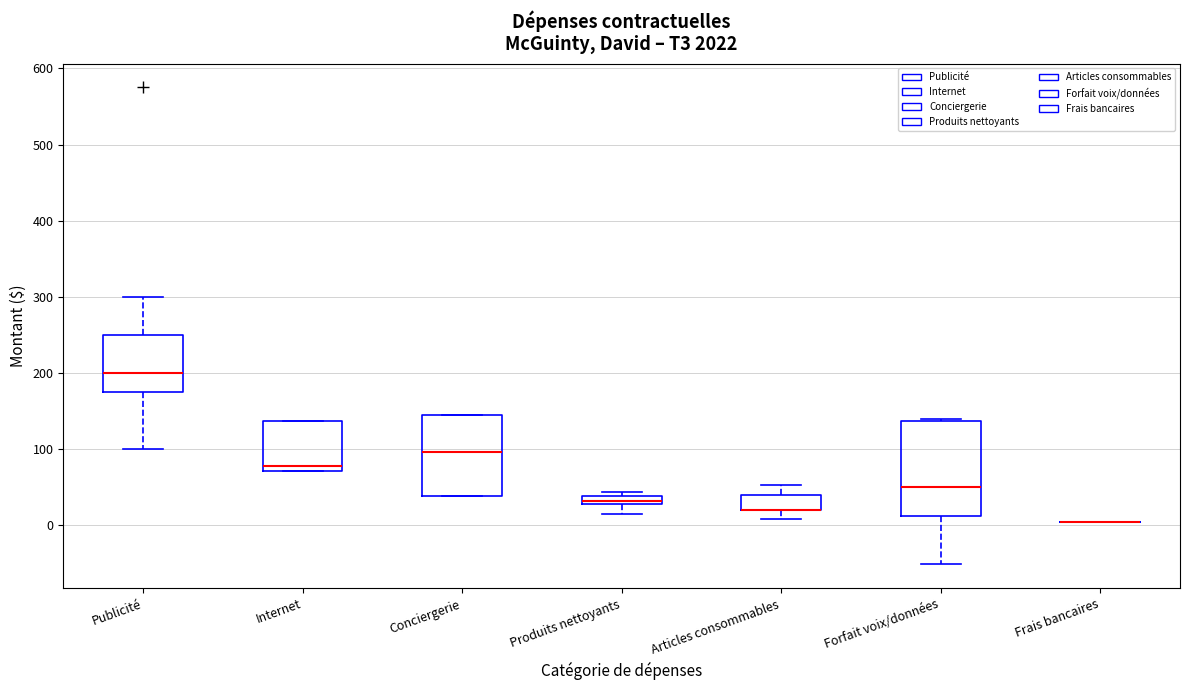

Which box is the tallest, from its lower edge to its upper edge?

Forfait voix/données